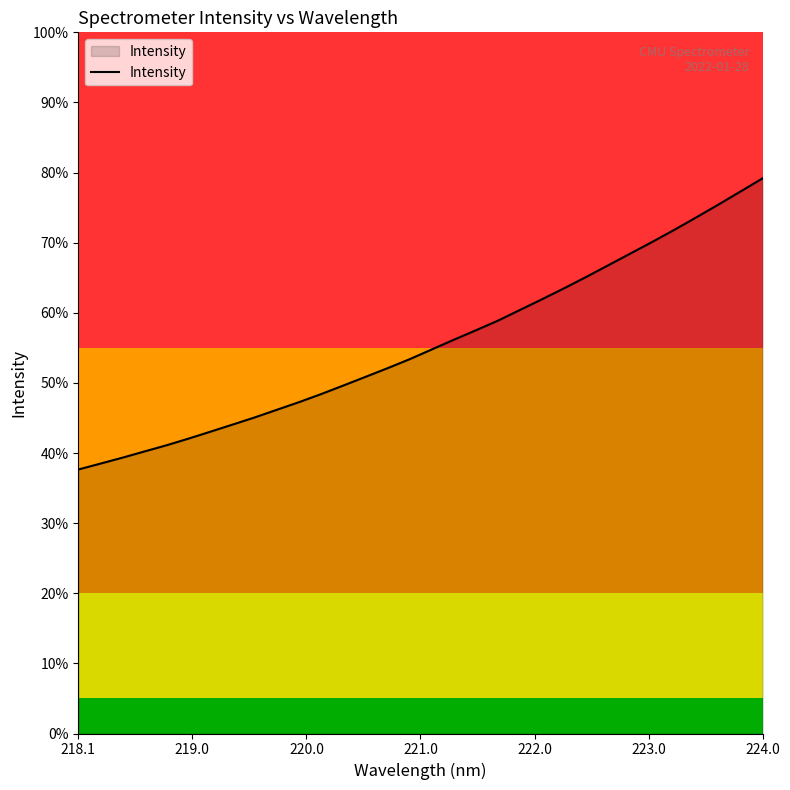

Does the chart have visible grid lines?

No